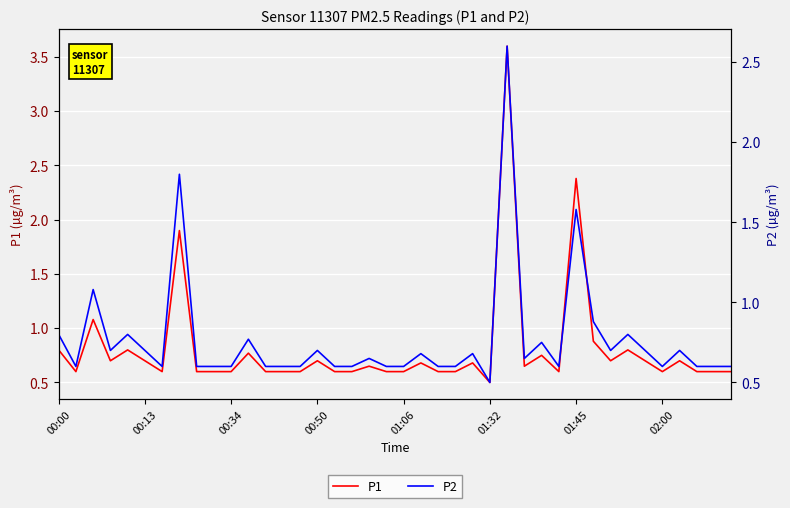

What is the highest value of the P2 series?

2.6